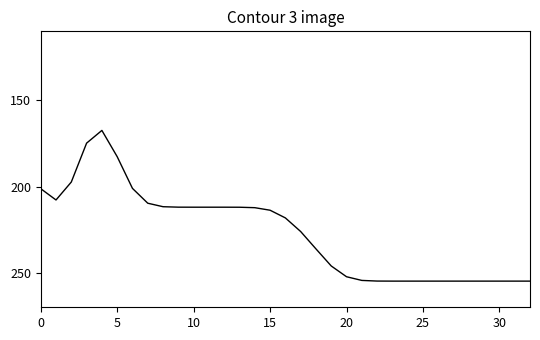

What is the difference between the maximum and minimum values?

87.4